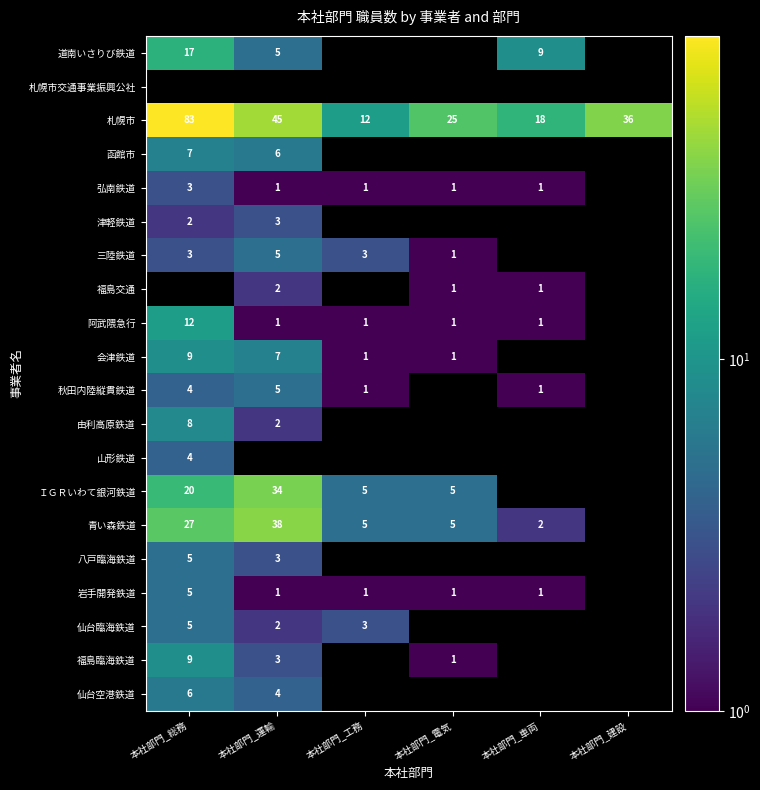

What is the difference between the 札幌市 values at 本社部門_工務 and 本社部門_車両?

6